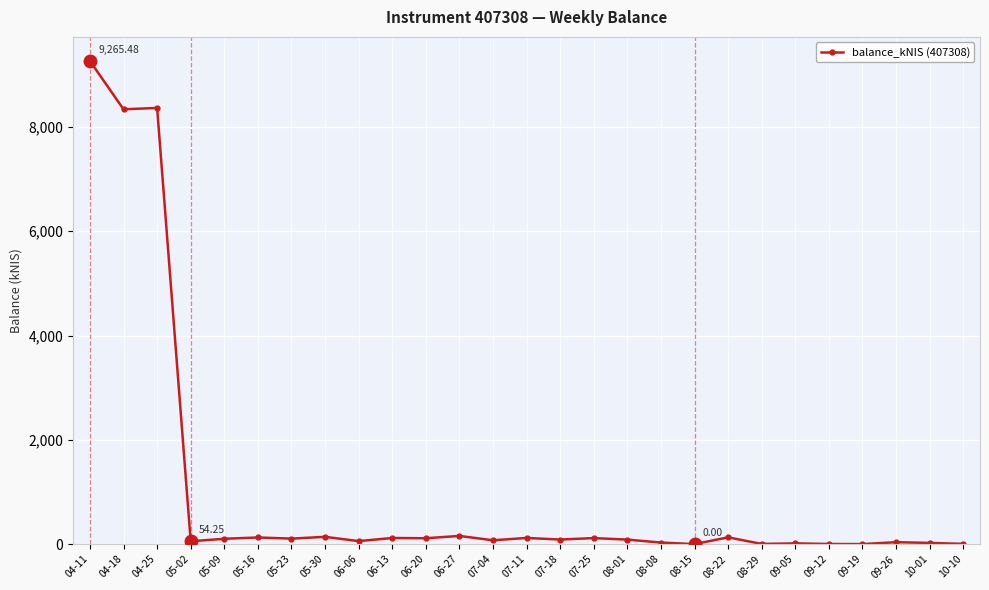

What position from the left is 08-22?

20